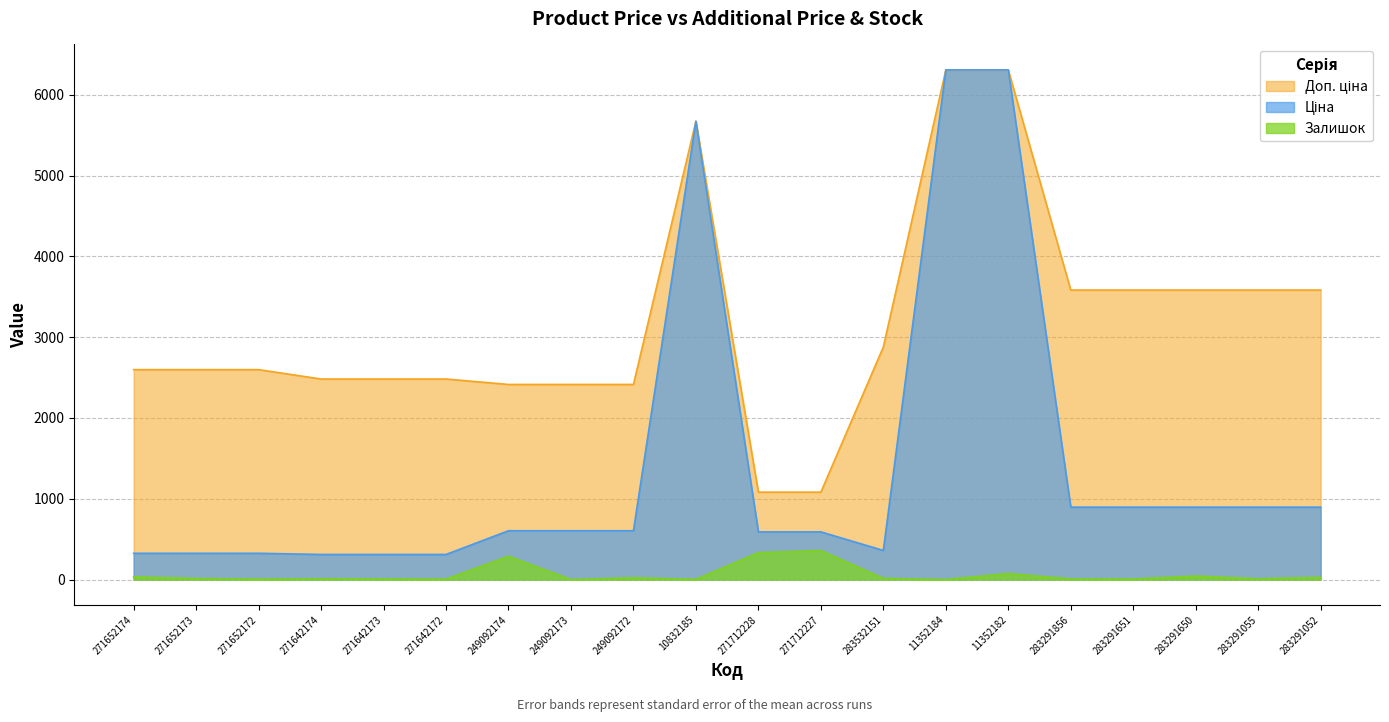

What are all the series names shown in the legend?

Ціна, Доп. ціна, Залишок